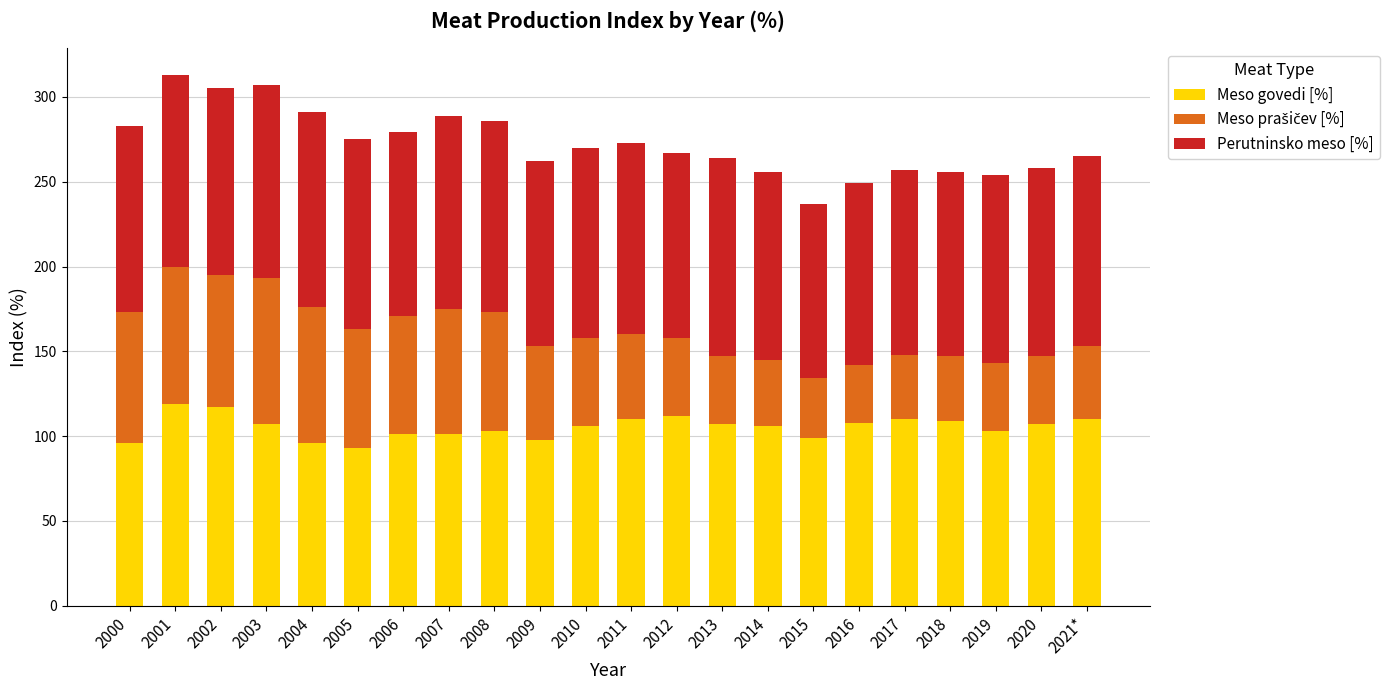

How many data points does each series have?

22